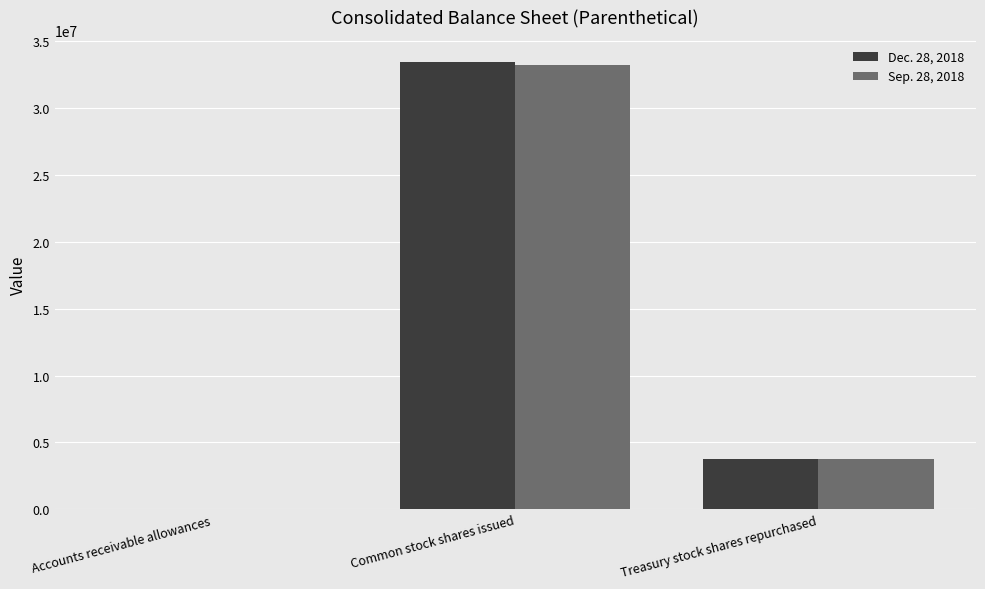

Reading right to left, extract all data points from this chart.

Dec. 28, 2018: 3737327	33421720	16647
Sep. 28, 2018: 3737327	33190467	16203